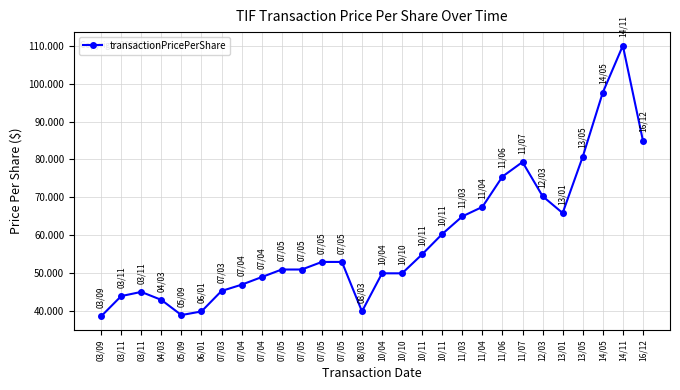

How many data points are less than 53?

14